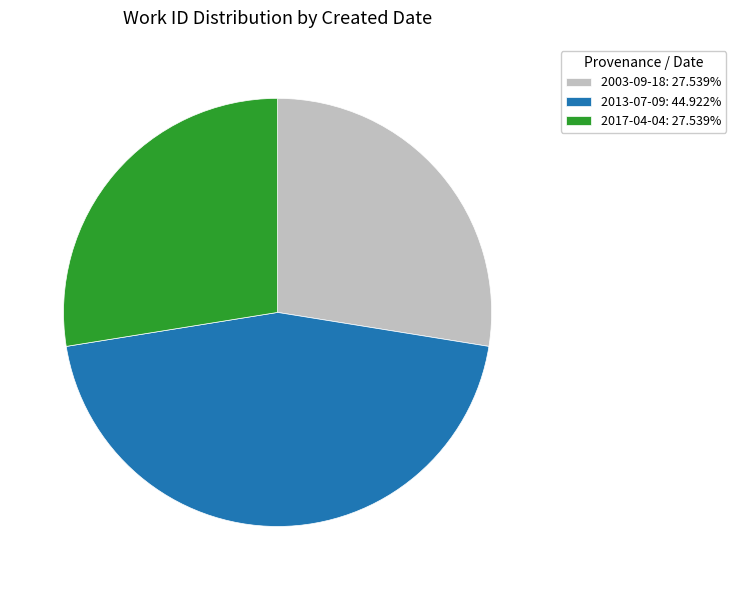

Is the sum of 2003-09-18: 27.539% and 2013-07-09: 44.922% greater than half?

Yes